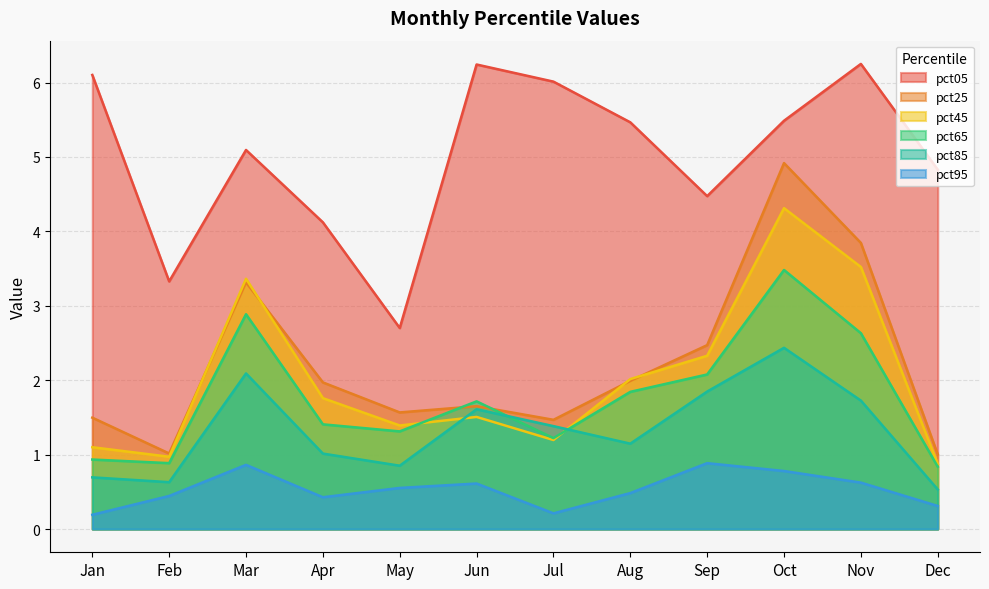

What is the total value across all series at Mar?

17.6